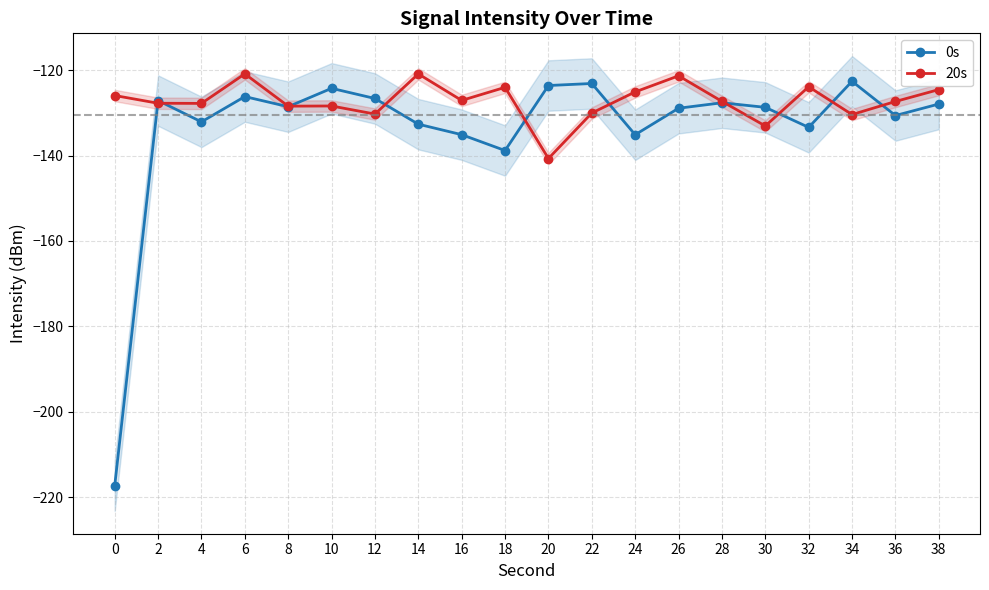

How many distinct data groups are displayed?

2